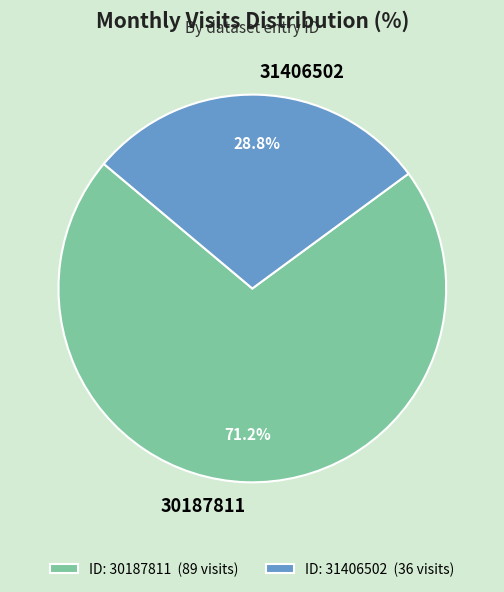

Between 30187811 and 31406502, which is larger?

30187811